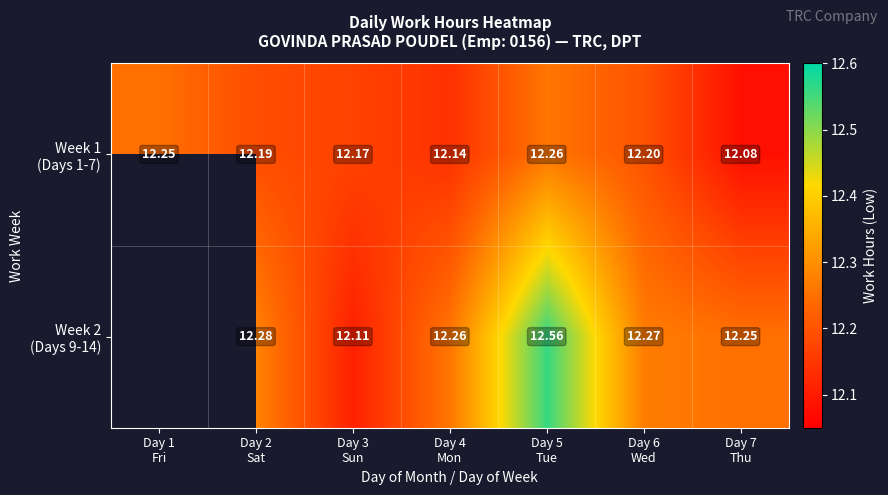

Rank the series at Day 4 Mon from lowest to highest value.

Week 1 (Days 1-7), Week 2 (Days 9-14)